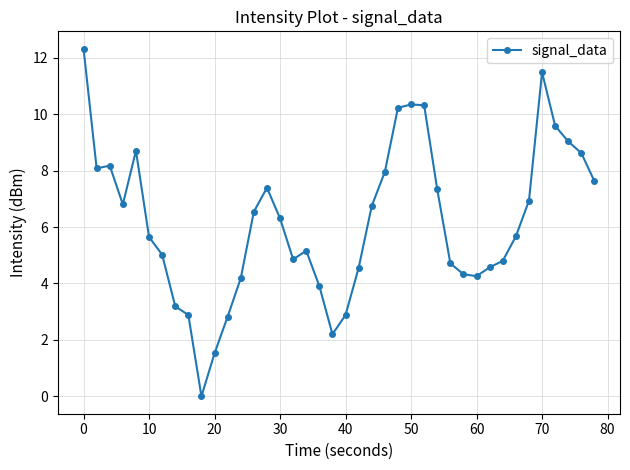

What is the value of the 39th point from the left?

8.6